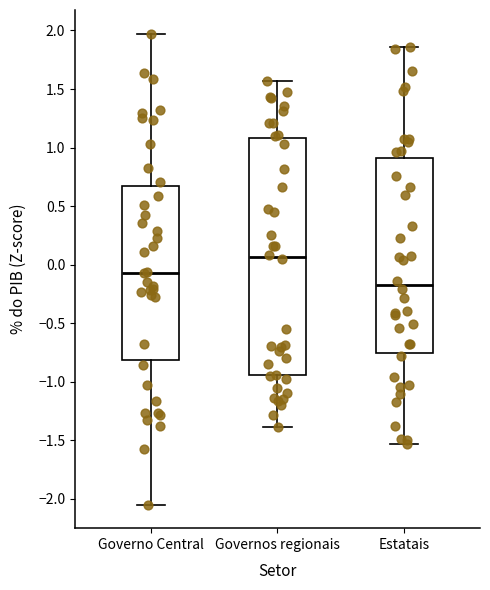

Reading left to right, transcribe this box plot: for each box, give where its median line is, the range the box spans, and where its two whiskers end, as read against the y-axis. The values are not printed on the chart, so give them approximately, as read against the axis.

Governo Central: median -0.05, box -0.80 to 0.65, whiskers -2.05 to 1.95
Governos regionais: median 0.05, box -0.95 to 1.10, whiskers -1.40 to 1.55
Estatais: median -0.15, box -0.75 to 0.90, whiskers -1.55 to 1.85